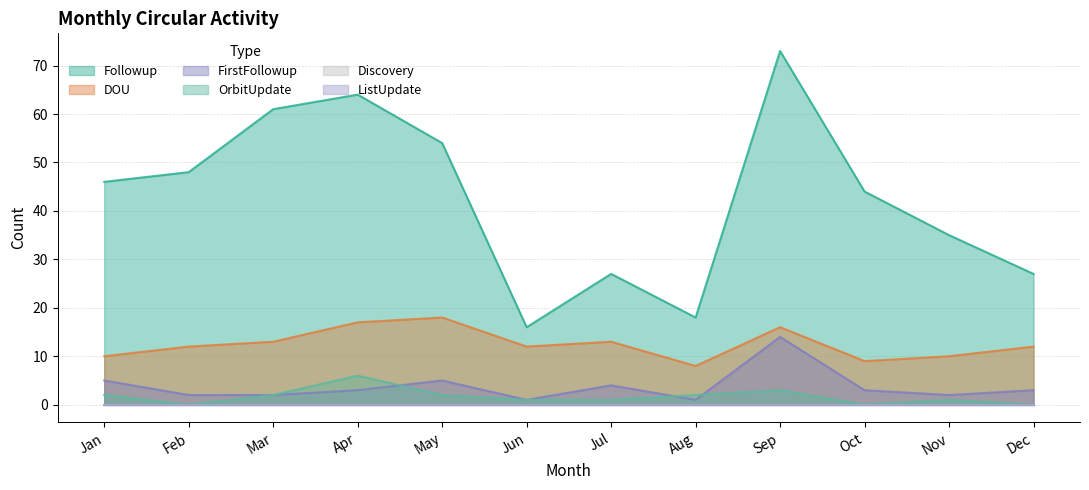

True or false: OrbitUpdate and DOU intersect in this chart.

False